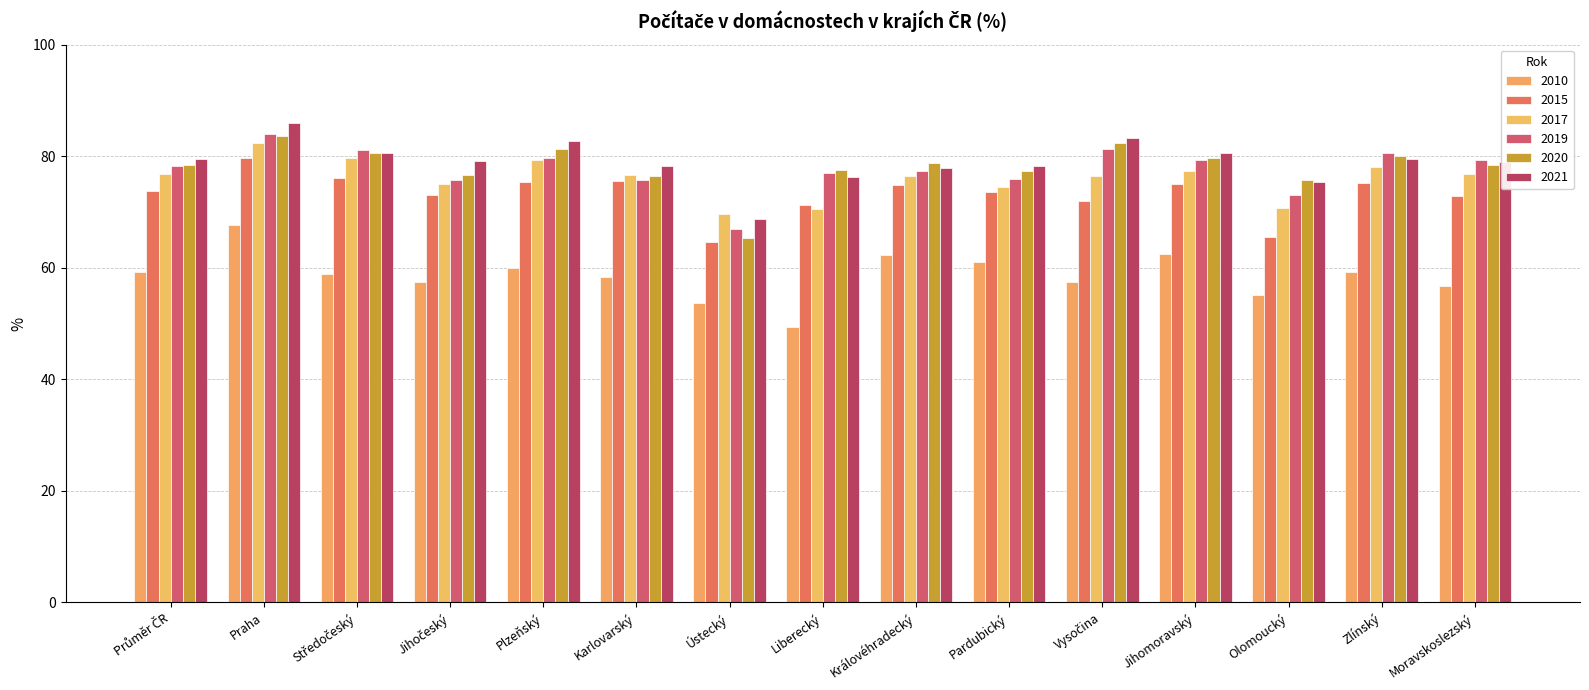

Does the chart contain stacked bars?

No